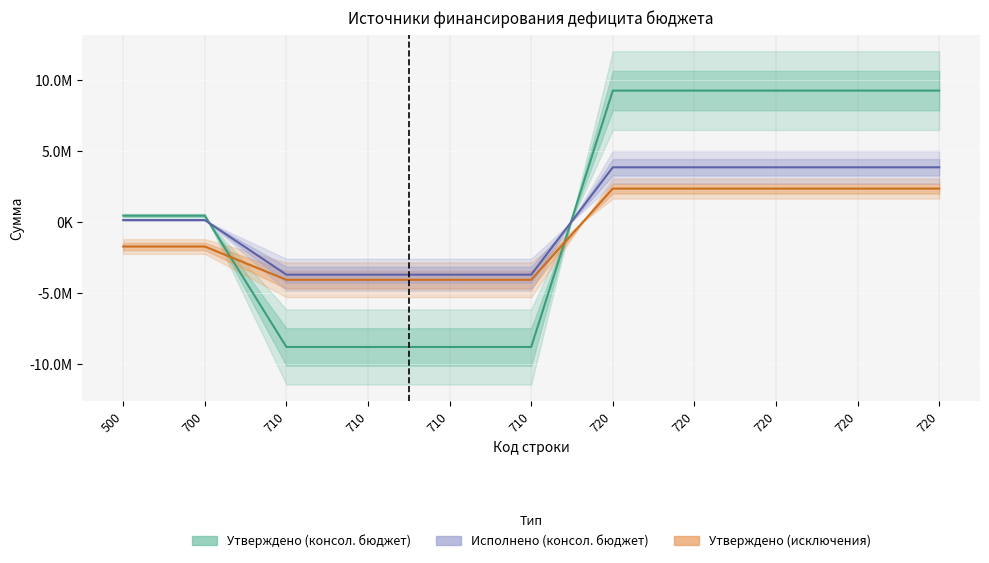

Is the value of Утверждено (исключения) at 720 greater than the value of Утверждено (консол. бюджет) at 720?

No